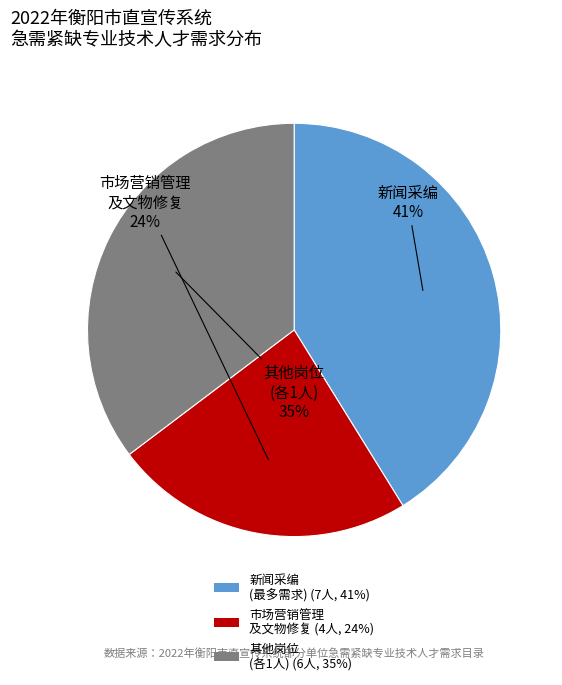

Is the sum of 新闻采编 (最多需求) (7人, 41%) and 其他岗位 (各1人) (6人, 35%) greater than half?

Yes